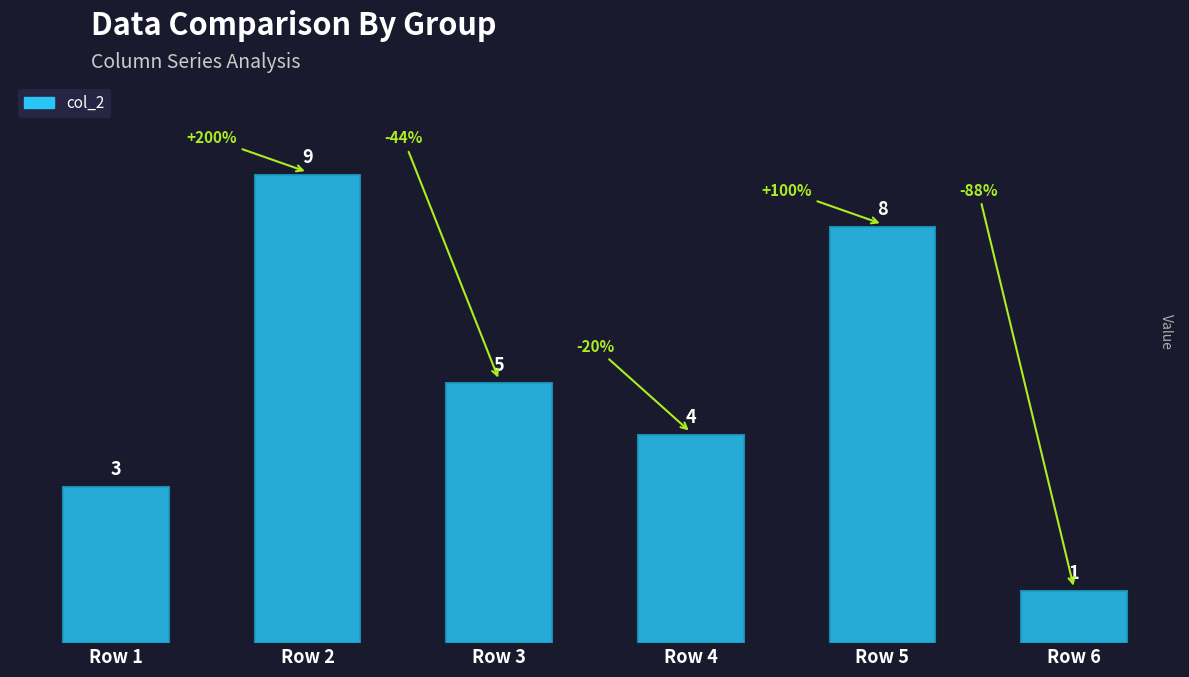

Rank the categories by value from highest to lowest.

Row 2, Row 5, Row 3, Row 4, Row 1, Row 6